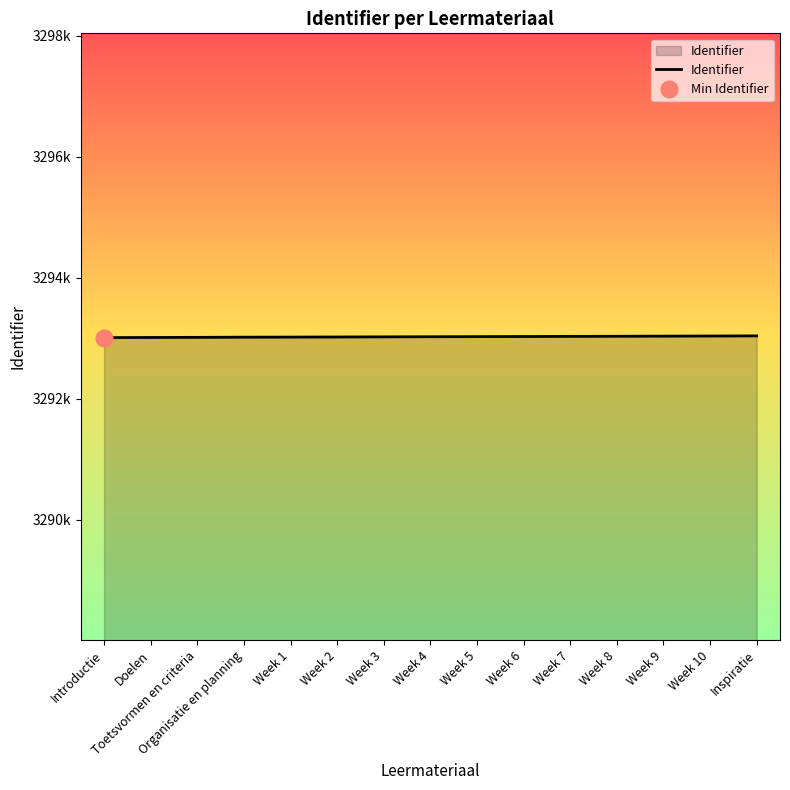

Which has a higher value, Week 4 or Week 5?

Week 5